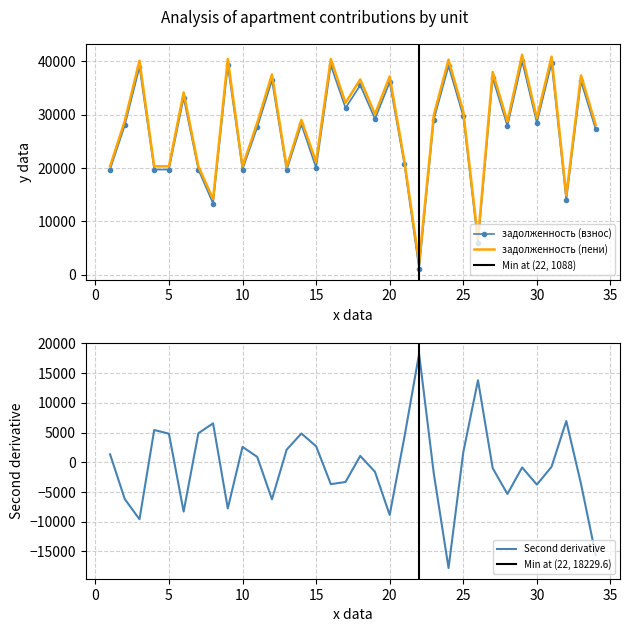

Between 20 and 3, which is larger?

3